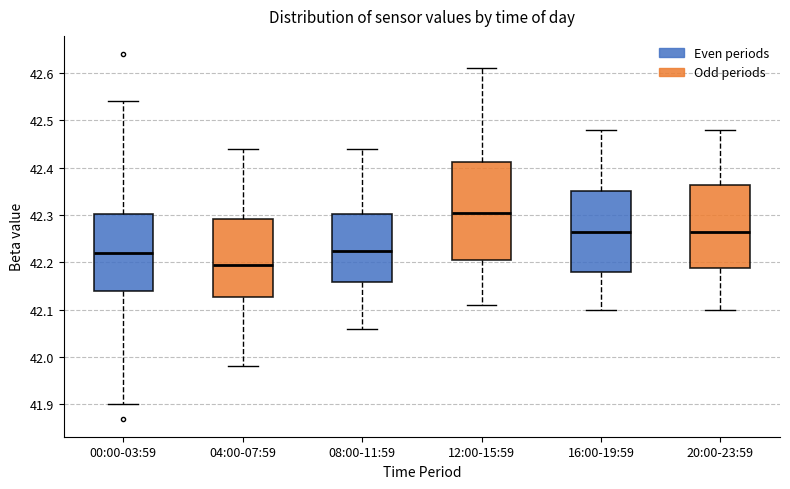

Reading left to right, transcribe this box plot: for each box, give where its median line is, the range the box spans, and where its two whiskers end, as read against the y-axis. The values are not printed on the chart, so give them approximately, as read against the axis.

00:00-03:59: median 42.22, box 42.14 to 42.30, whiskers 41.90 to 42.54
04:00-07:59: median 42.20, box 42.13 to 42.29, whiskers 41.98 to 42.44
08:00-11:59: median 42.23, box 42.16 to 42.30, whiskers 42.06 to 42.44
12:00-15:59: median 42.31, box 42.21 to 42.41, whiskers 42.11 to 42.61
16:00-19:59: median 42.27, box 42.18 to 42.35, whiskers 42.10 to 42.48
20:00-23:59: median 42.27, box 42.19 to 42.36, whiskers 42.10 to 42.48